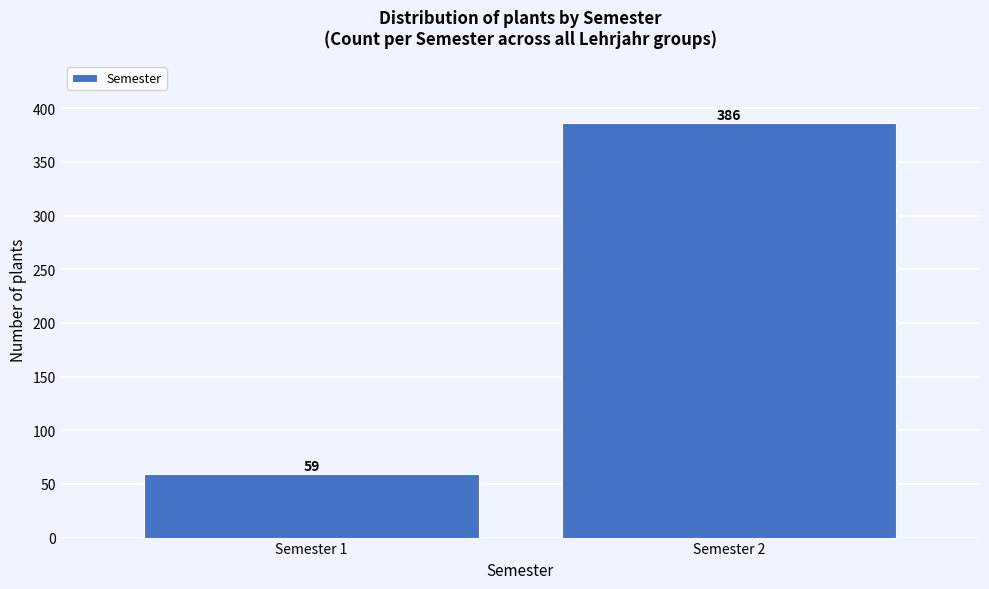

Reading right to left, list all the values displayed in this chart.

386	59